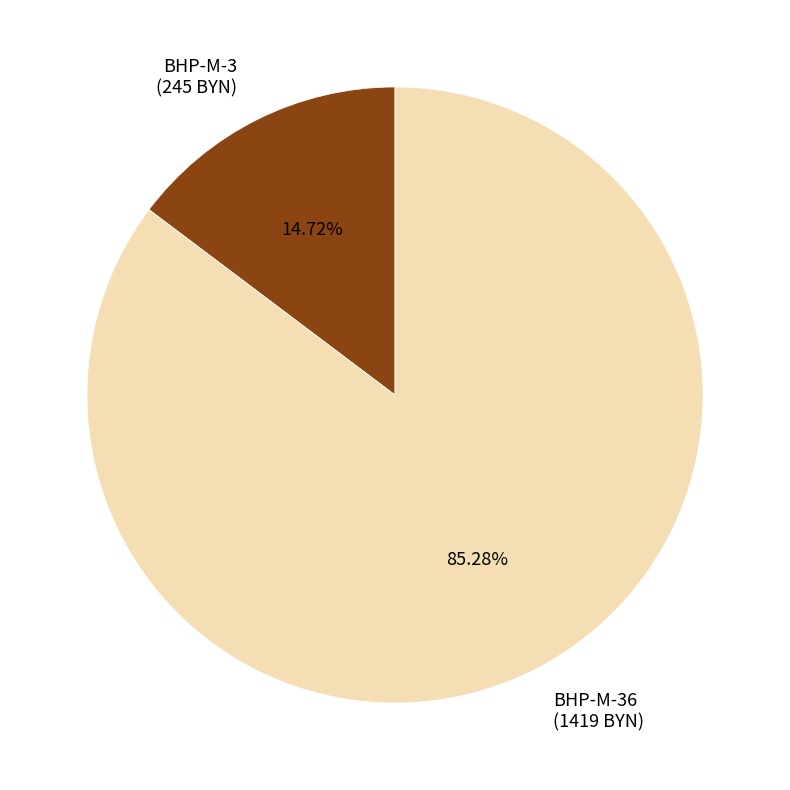

Is the sum of BHP-M-36 (1419 BYN) and BHP-M-3 (245 BYN) greater than half?

Yes